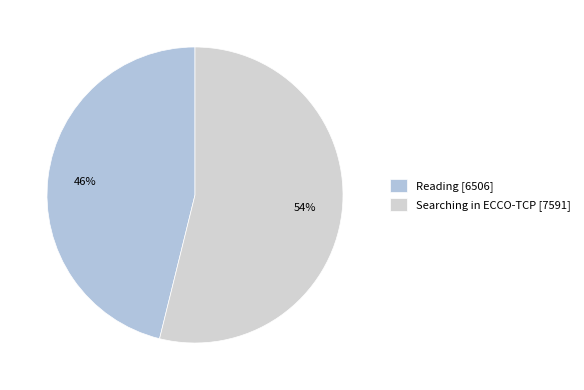

To the nearest percent, what percentage of the pie is Reading?

46%